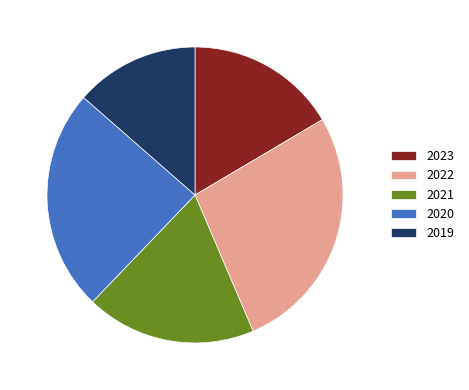

Combined, do 2021 and 2022 account for over 50%?

No